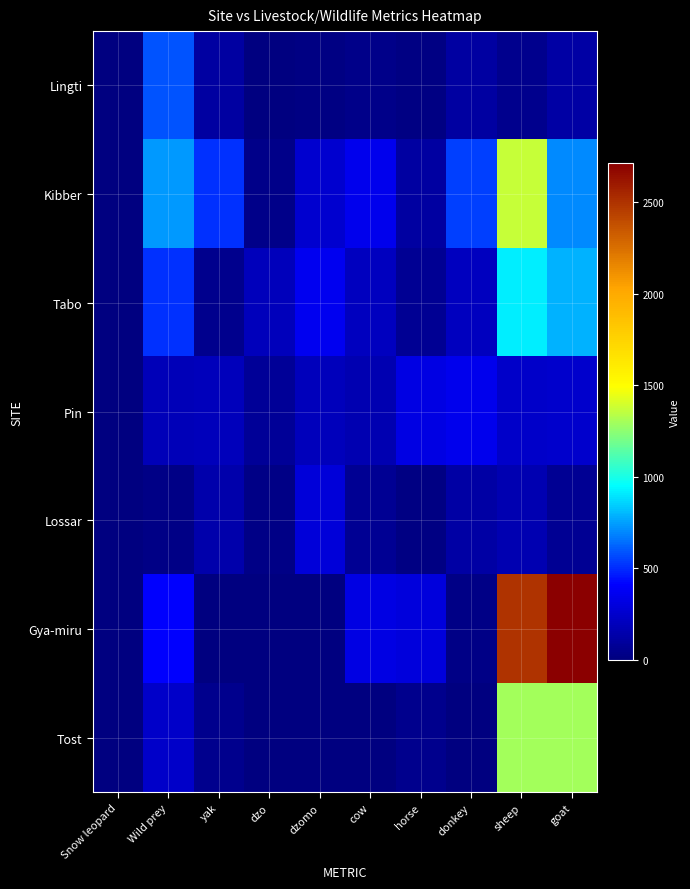

Rank the series by their maximum value, from highest to lowest.

Gya-miru, Kibber, Tost, Tabo, Lingti, Pin, Lossar